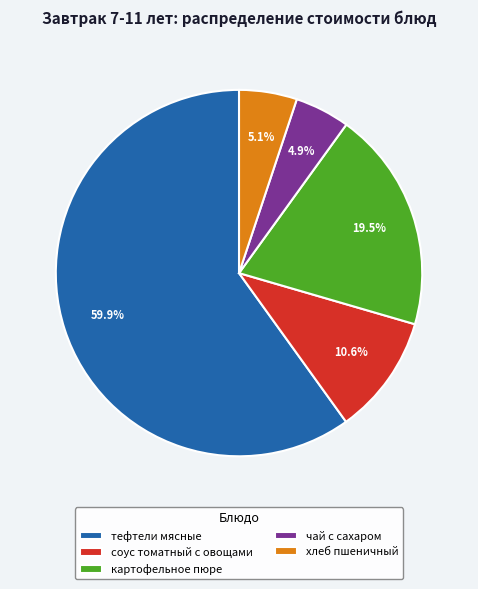

Is the sum of соус томатный с овощами and тефтели мясные greater than half?

Yes